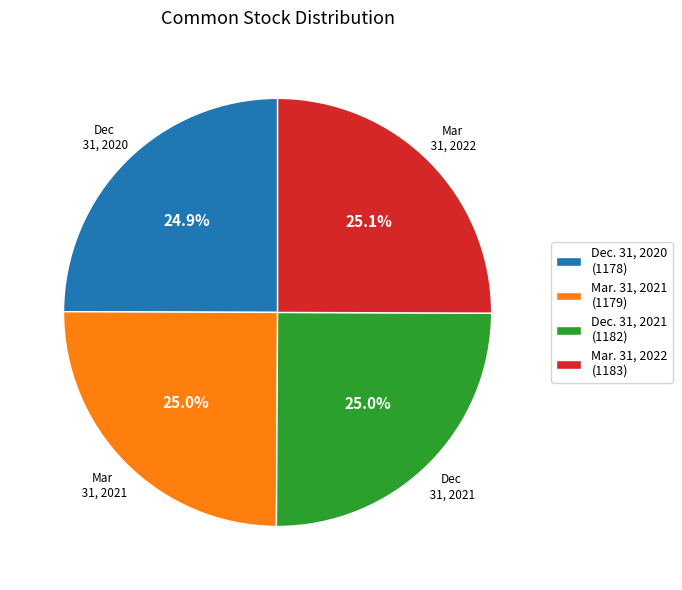

Is there a majority slice in this chart?

No